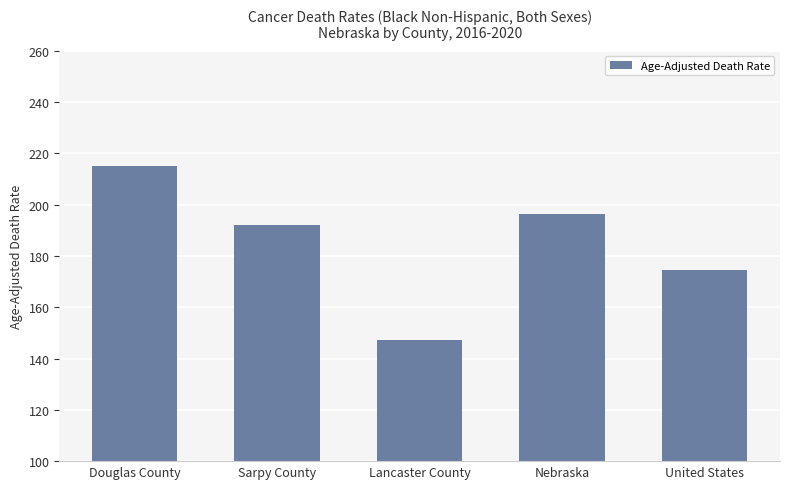

True or false: the data shows 174.7 at United States.

True